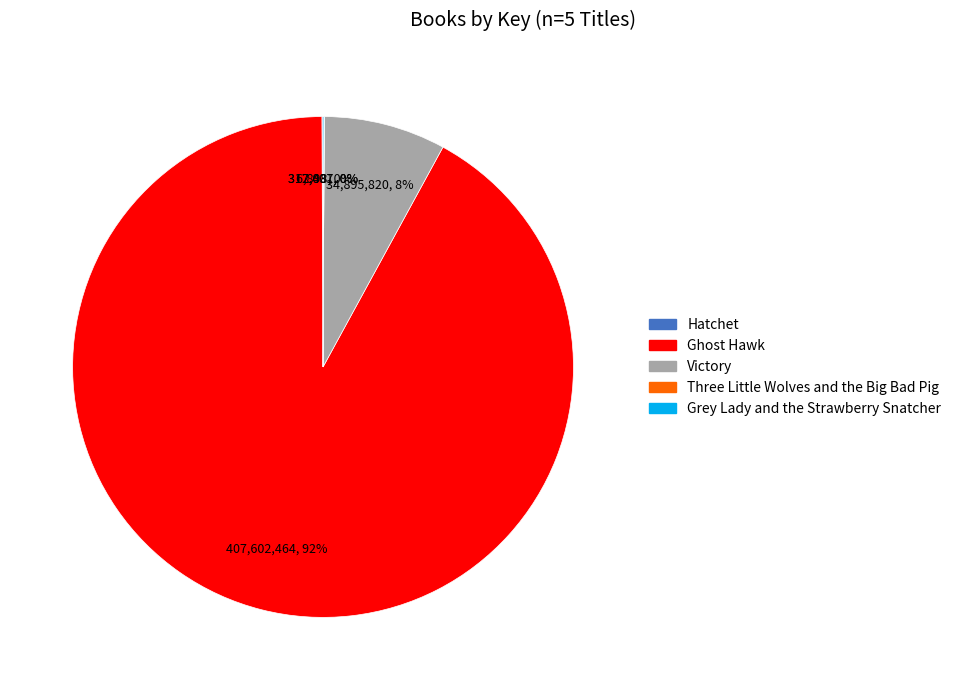

Which category accounts for the majority?

Ghost Hawk